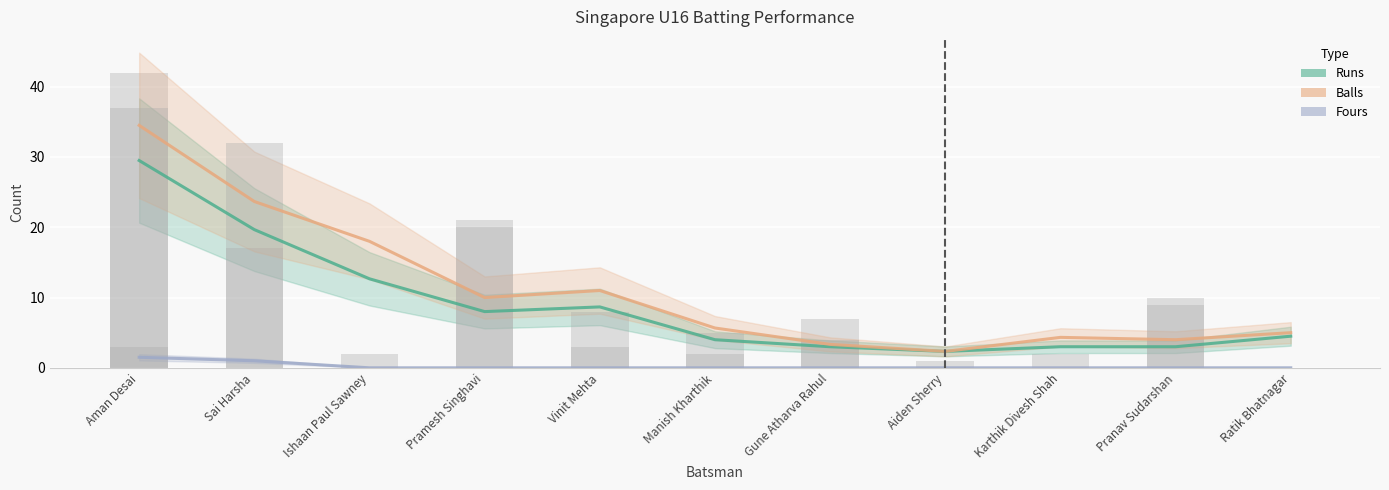

At which category is the sum across all series the highest?

Aman Desai